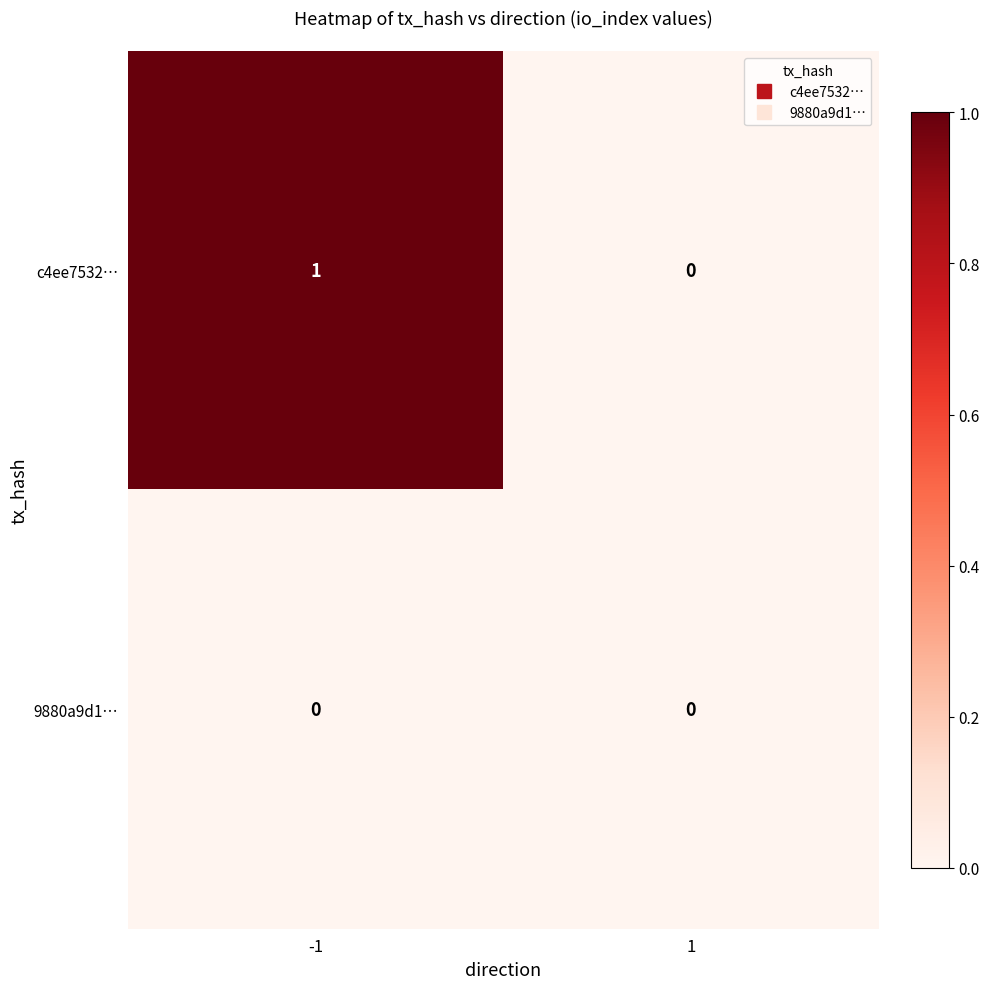

Which series changed the most between -1 and 1?

c4ee7532…